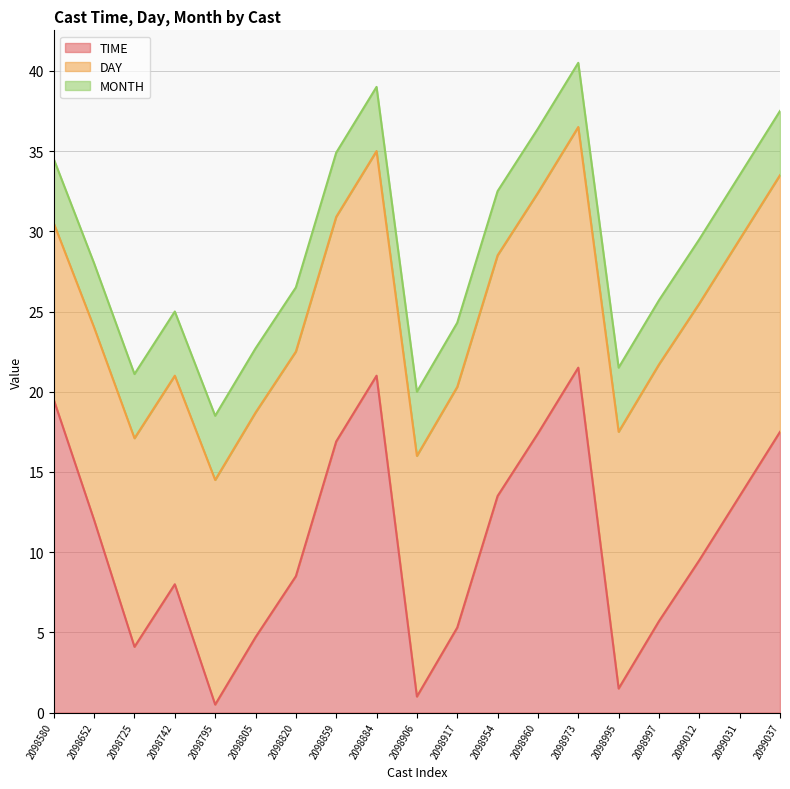

List the series in order of their peak value, highest first.

TIME, DAY, MONTH